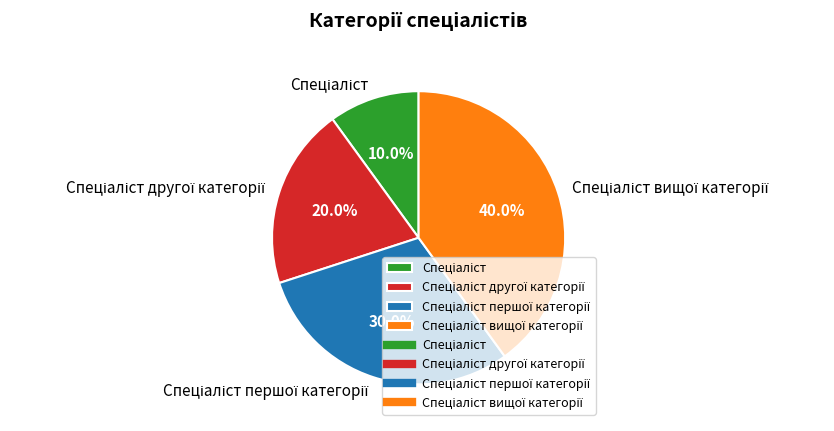

Is there a majority slice in this chart?

No